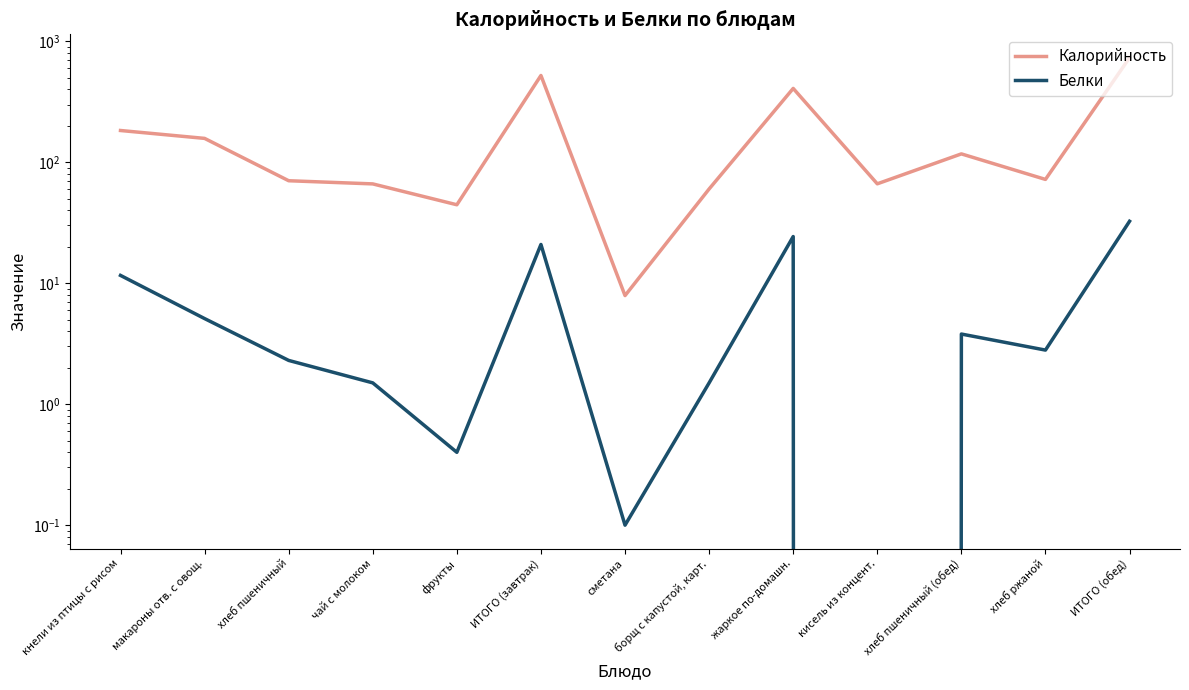

Where does the Калорийность series first go above 72?

кнели из птицы с рисом